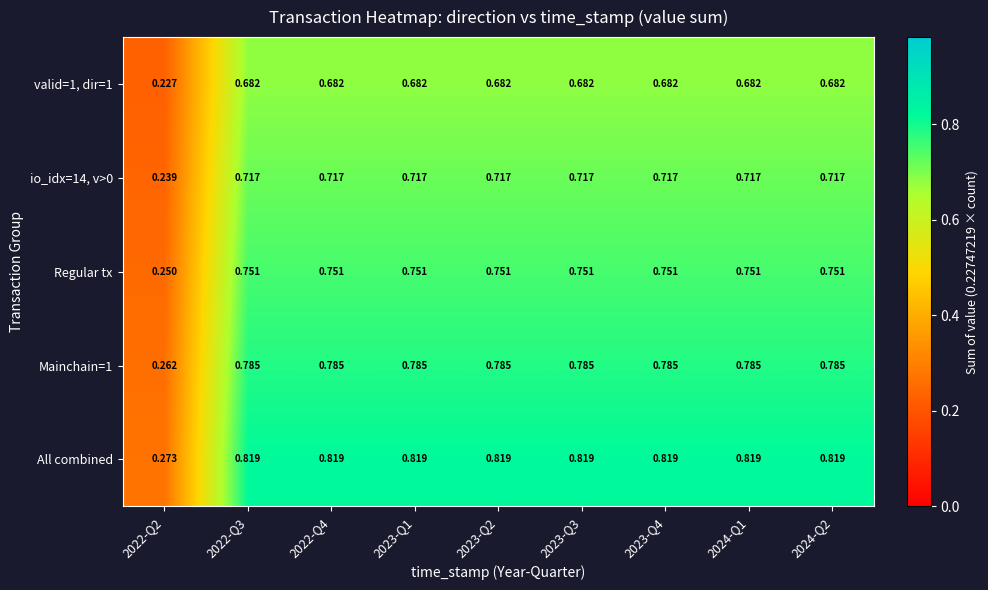

At how many categories does at least one series exceed 0?

9